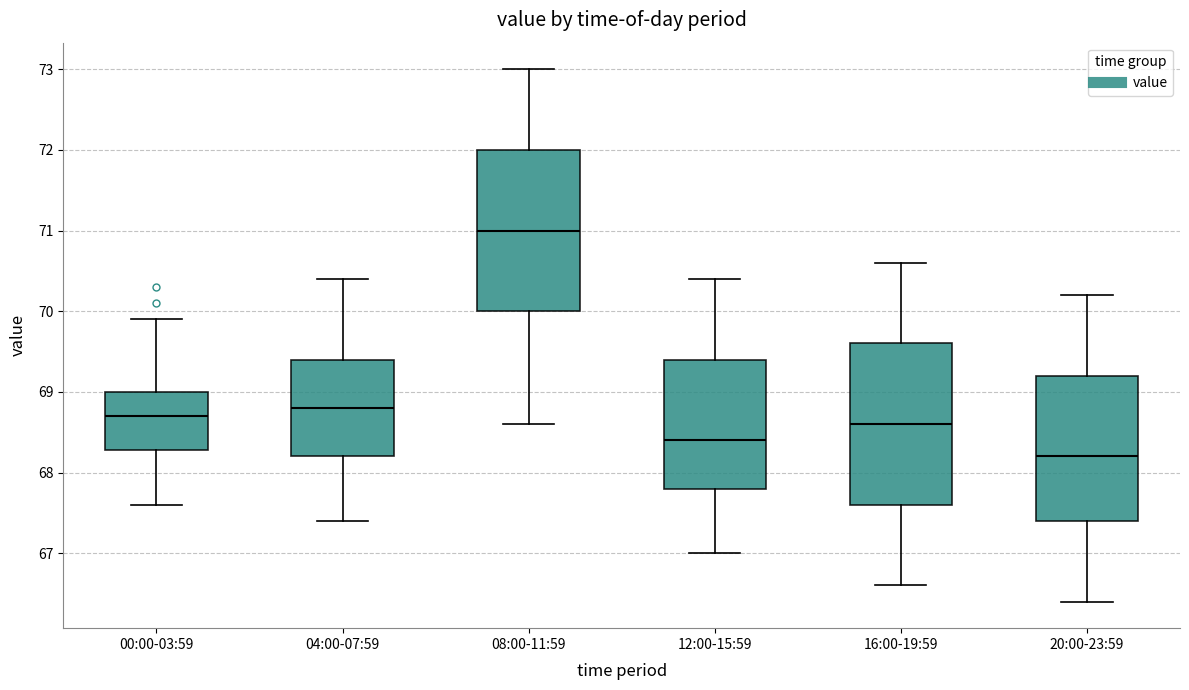

Reading left to right, read every box against the y-axis: the position of its median line, the range the box covers, and the ends of its whiskers. The values are not printed on the chart, so give them approximately, as read against the axis.

00:00-03:59: median 68.7, box 68.3 to 69.0, whiskers 67.6 to 69.9
04:00-07:59: median 68.8, box 68.2 to 69.4, whiskers 67.4 to 70.4
08:00-11:59: median 71.0, box 70.0 to 72.0, whiskers 68.6 to 73.0
12:00-15:59: median 68.4, box 67.8 to 69.4, whiskers 67.0 to 70.4
16:00-19:59: median 68.6, box 67.6 to 69.6, whiskers 66.6 to 70.6
20:00-23:59: median 68.2, box 67.4 to 69.2, whiskers 66.4 to 70.2